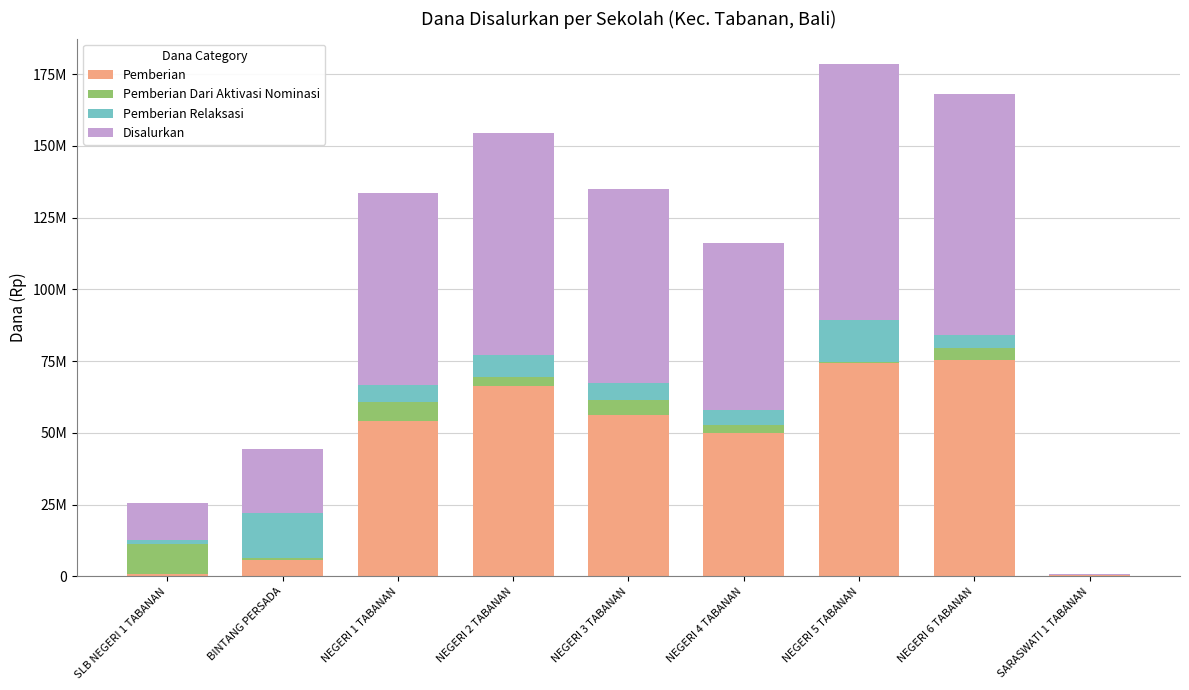

Which series has the largest range (max minus min)?

Disalurkan